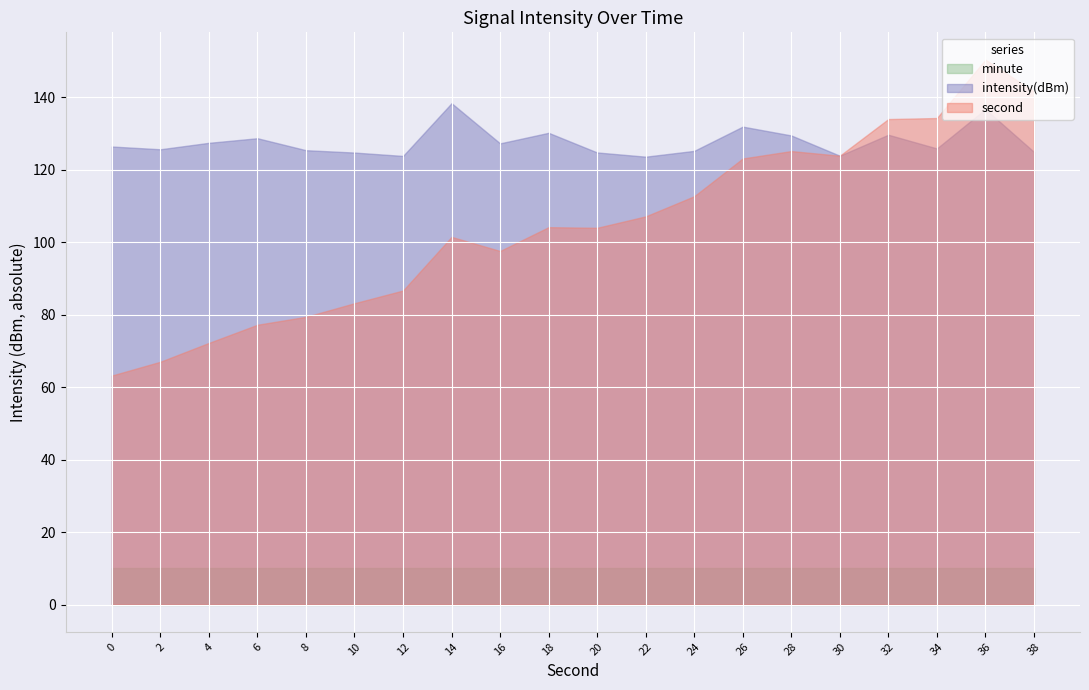

Which has a higher value, 36 or 20?

20